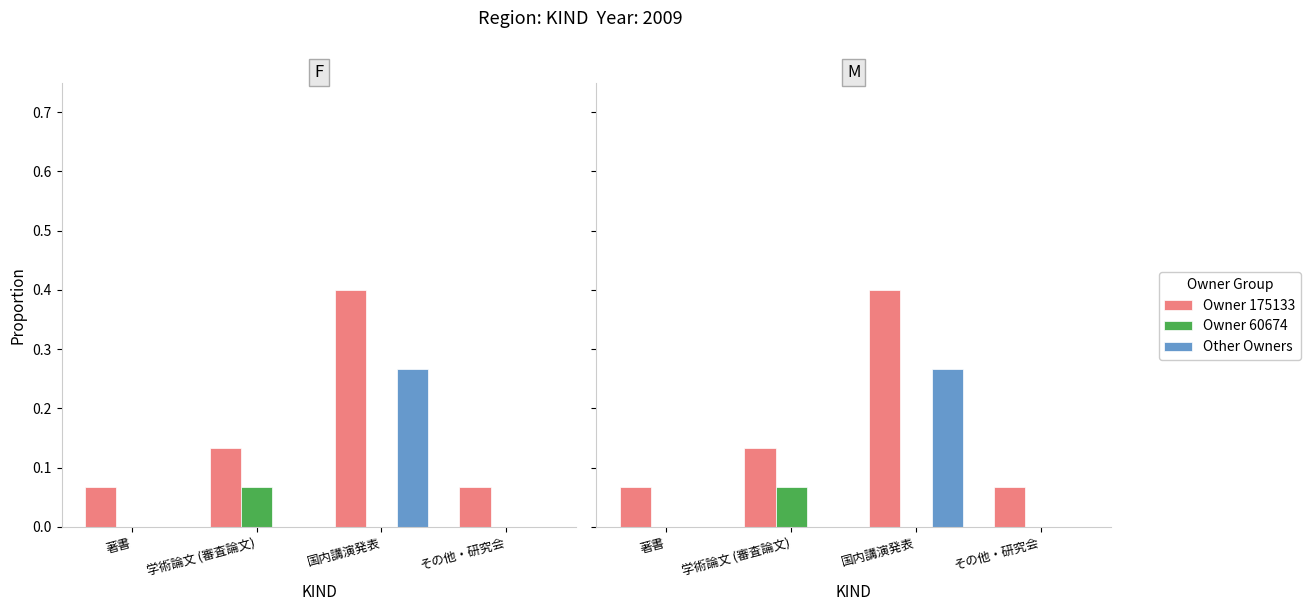

At which category is the sum across all series the highest?

国内講演発表